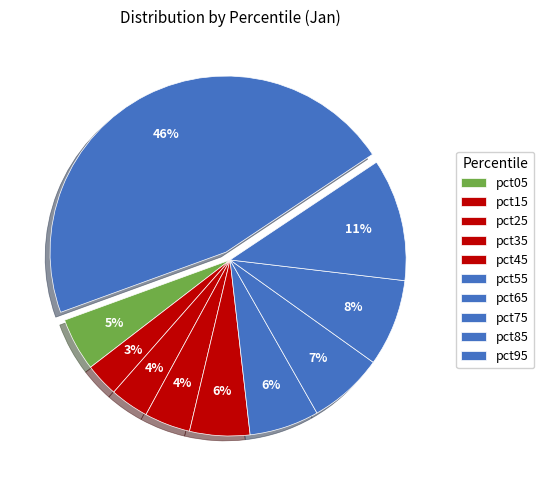

What is the total percentage of pct05 and pct75?

12.9%